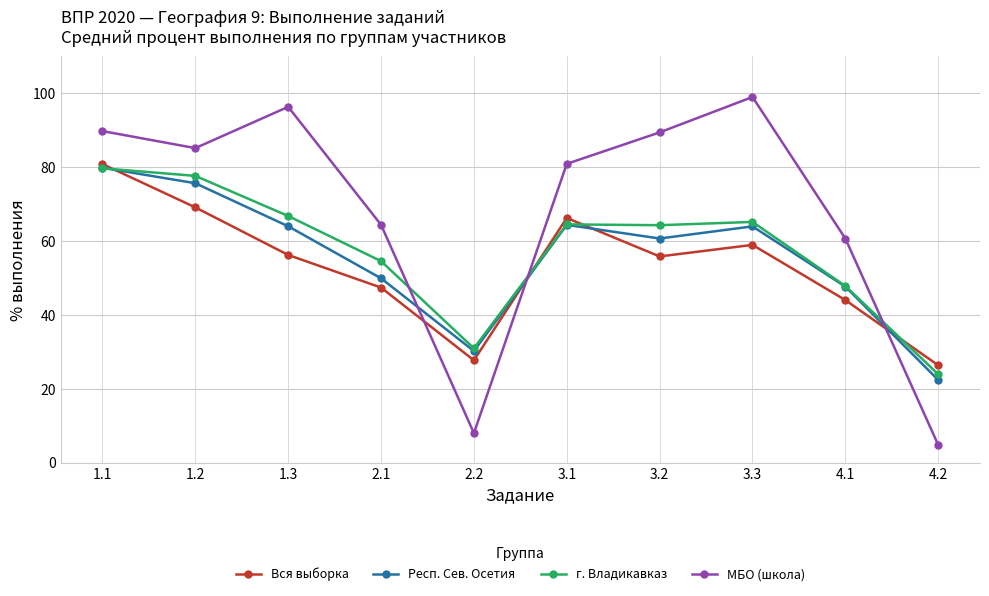

In г. Владикавказ, how many points are lower than both neighbors (excluding endpoints)?

2